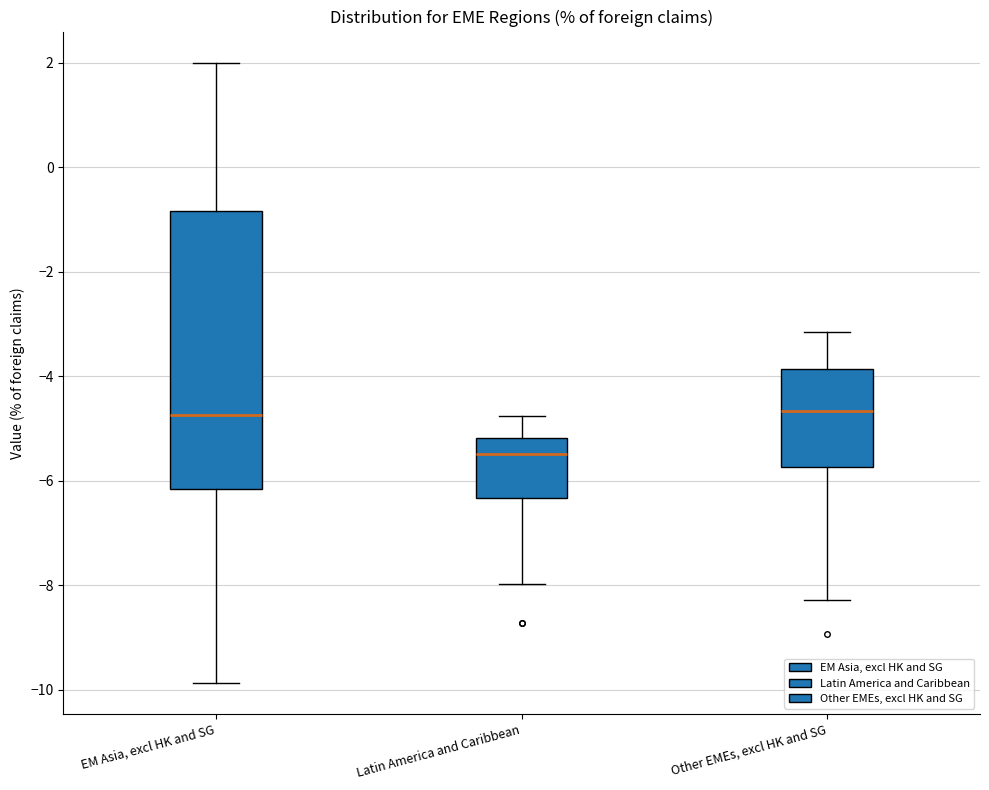

Reading left to right, read every box against the y-axis: the position of its median line, the range the box covers, and the ends of its whiskers. The values are not printed on the chart, so give them approximately, as read against the axis.

EM Asia, excl HK and SG: median -4.8, box -6.2 to -0.8, whiskers -9.8 to 2.0
Latin America and Caribbean: median -5.4, box -6.4 to -5.2, whiskers -8.0 to -4.8
Other EMEs, excl HK and SG: median -4.6, box -5.8 to -3.8, whiskers -8.2 to -3.2